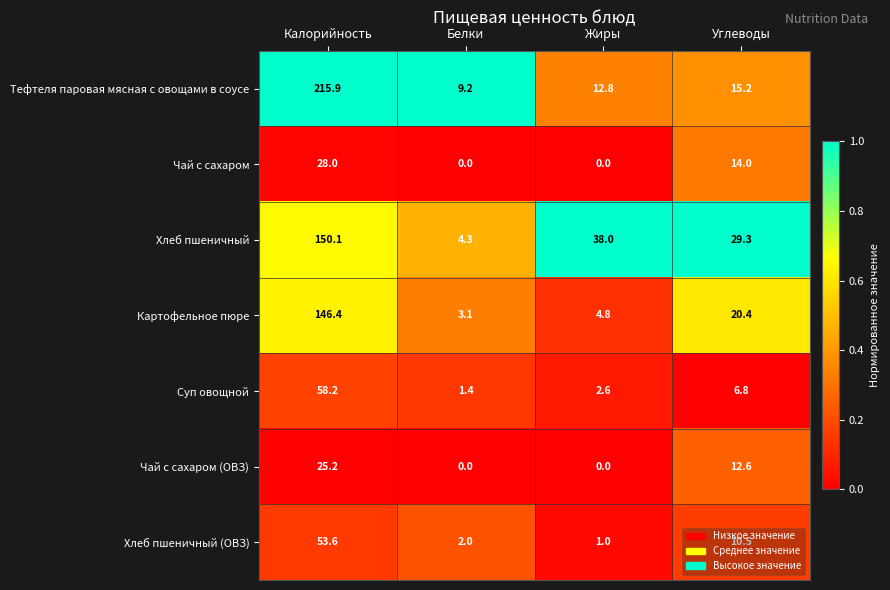

Between Жиры and Углеводы, which series saw the biggest shift?

Картофельное пюре